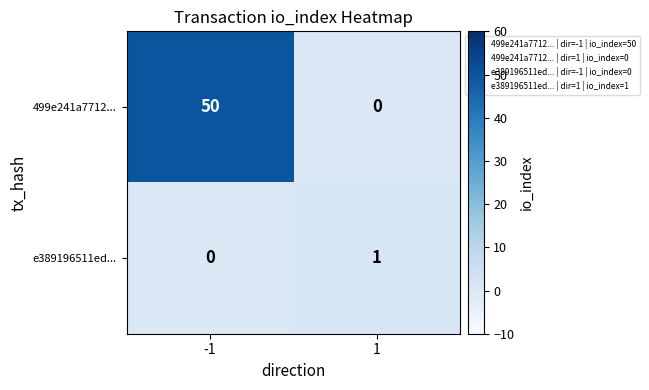

Is it true that 499e241a7712... equals 87 at -1?

False